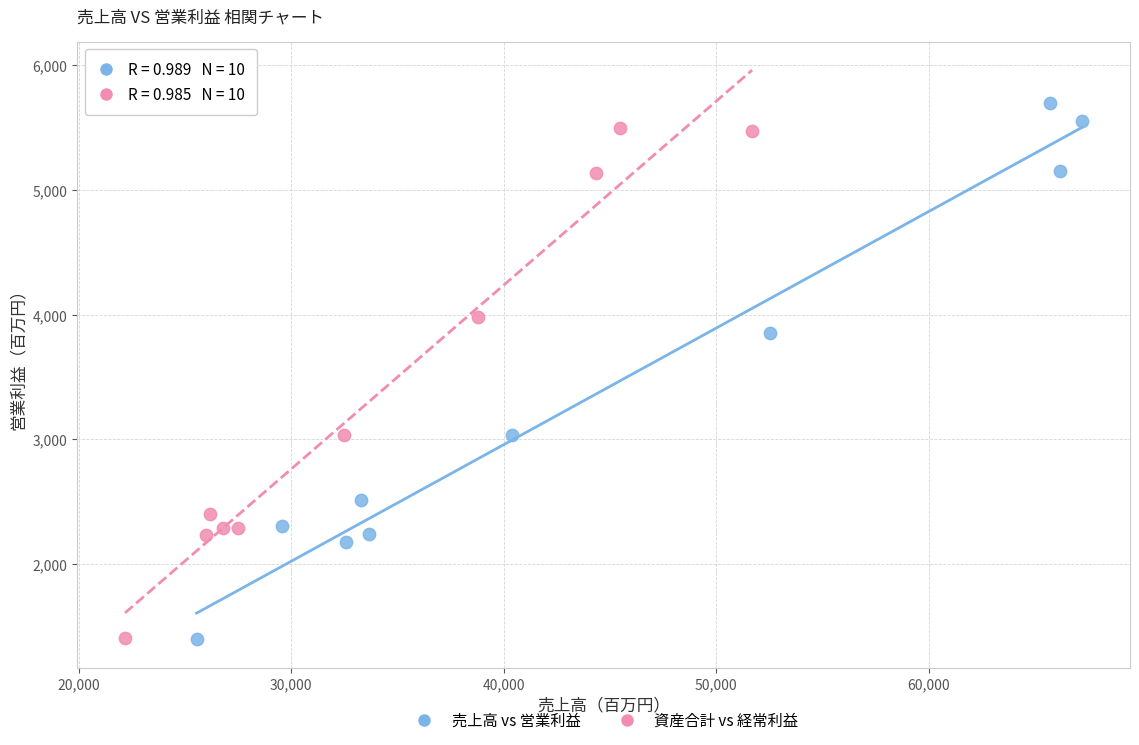

Which series has the widest spread of Y values?

売上高 vs 営業利益